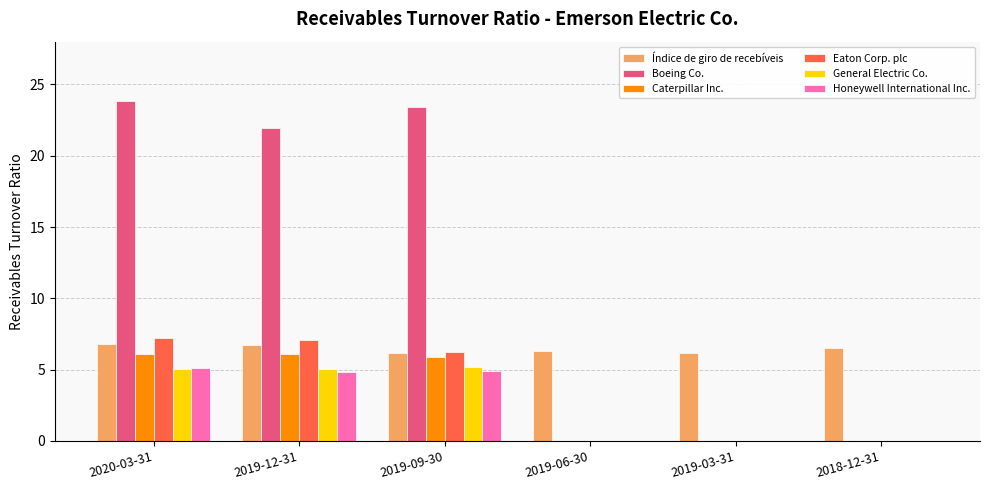

The General Electric Co. series shows 3.0 at 2018-12-31. True or false?

False